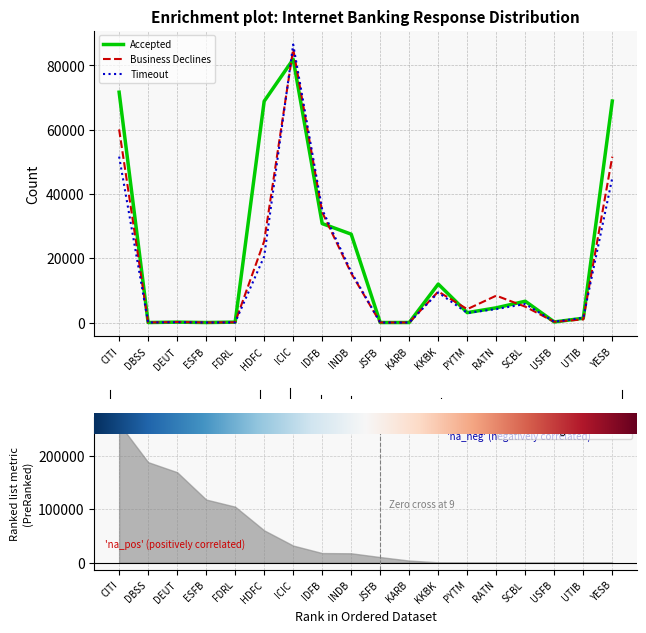

Which series has the largest range (max minus min)?

Business Declines